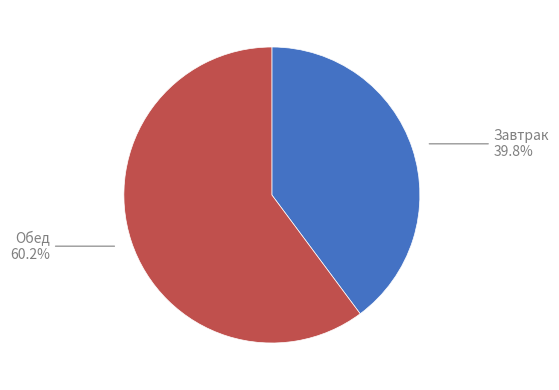

Is there any slice that represents more than half of the pie?

Yes